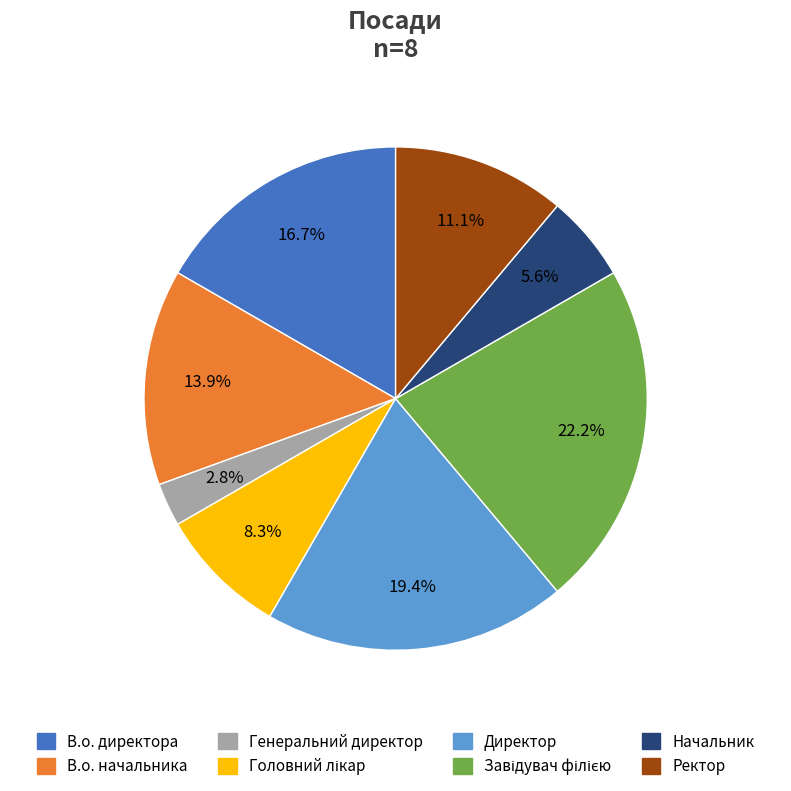

To the nearest percent, what is the average slice percentage?

12%